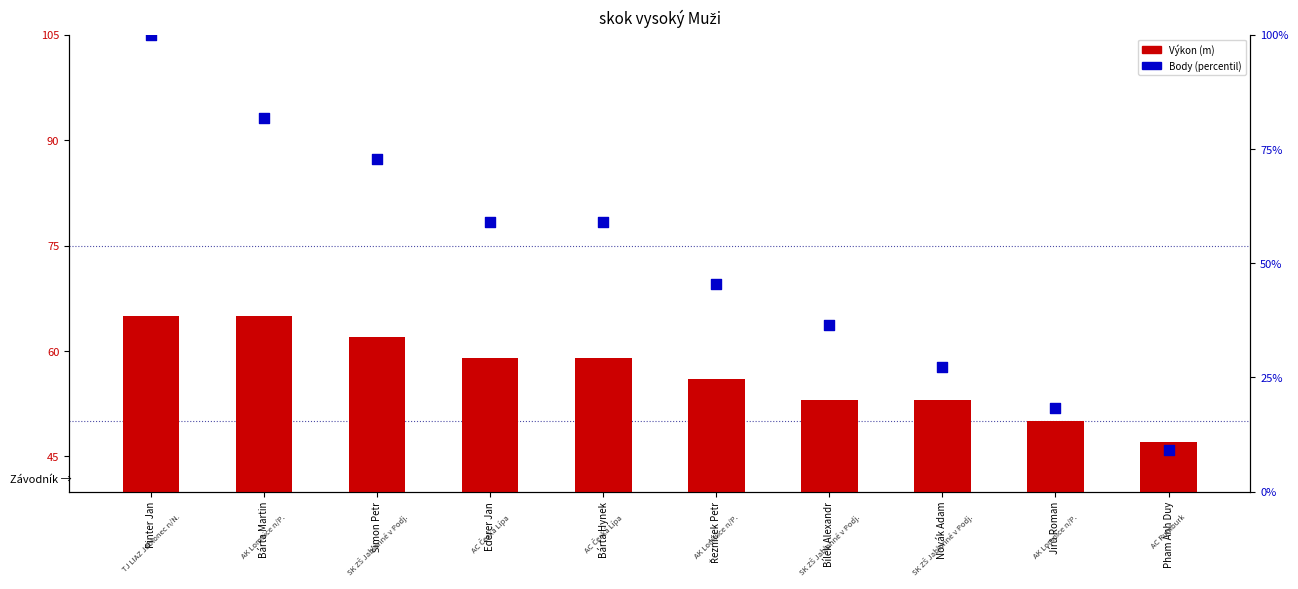

Is the value of Výkon (m) at Novák Adam greater than the value of Body (percentil) at Pinter Jan?

No